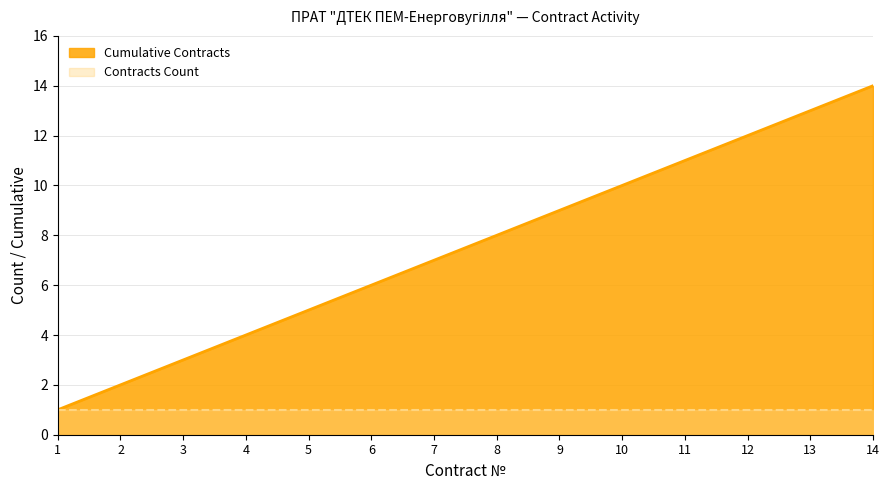

Reading left to right, what are all the values shown in this chart?

1=1	2=2	3=3	4=4	5=5	6=6	7=7	8=8	9=9	10=10	11=11	12=12	13=13	14=14